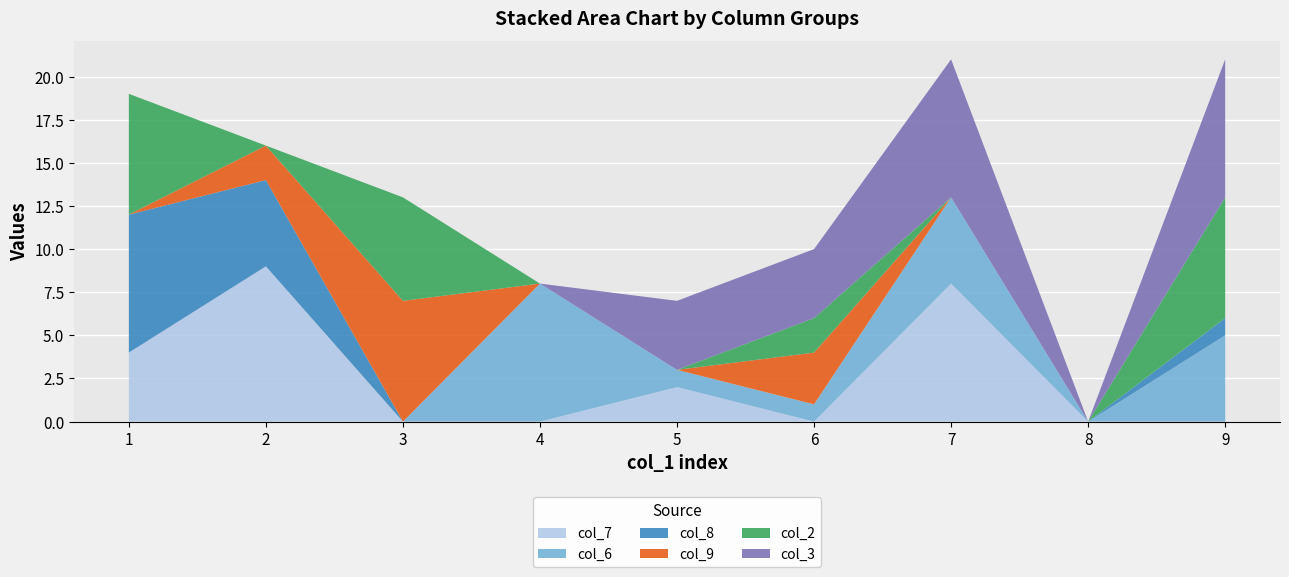

Reading left to right, what are all the values shown in this chart?

col_7: 4	9	0	0	2	0	8	0	0
col_6: 0	0	0	8	1	1	5	0	5
col_8: 8	5	0	0	0	0	0	0	1
col_9: 0	2	7	0	0	3	0	0	0
col_2: 7	0	6	0	0	2	0	0	7
col_3: 0	0	0	0	4	4	8	0	8